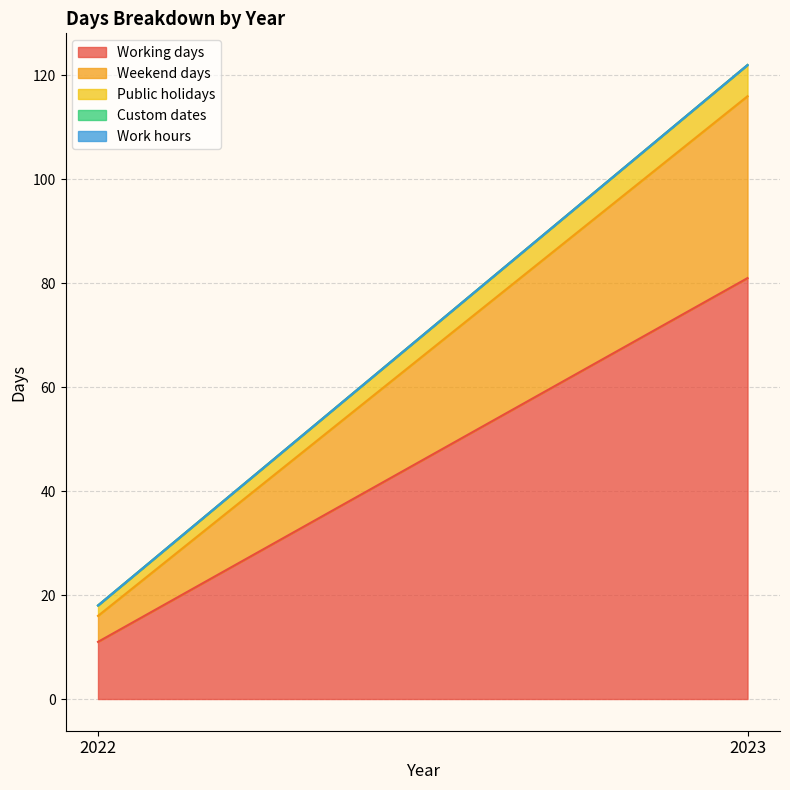

How many distinct data groups are displayed?

5